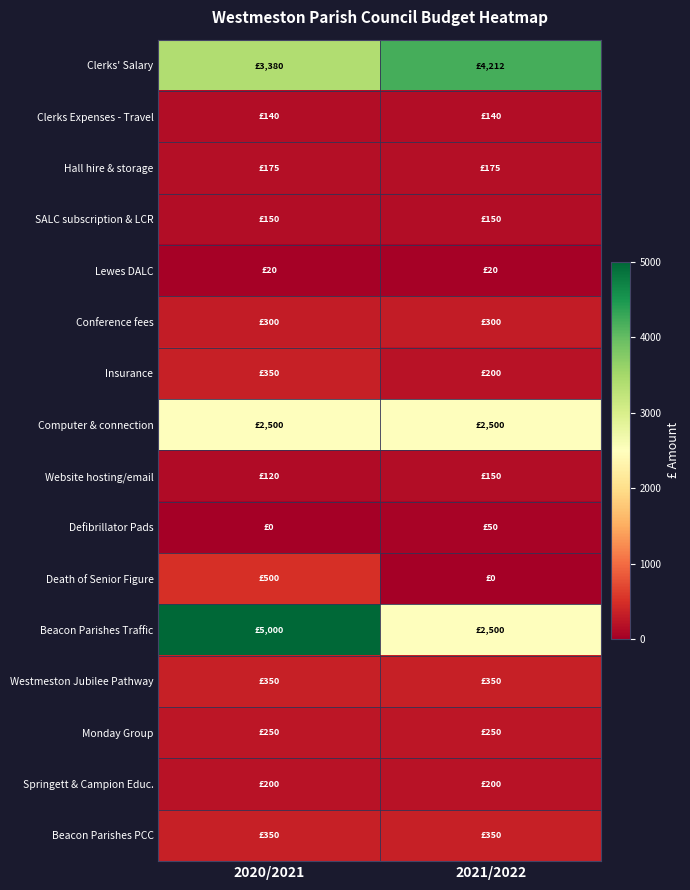

Which series has the largest total across all categories?

Clerks' Salary